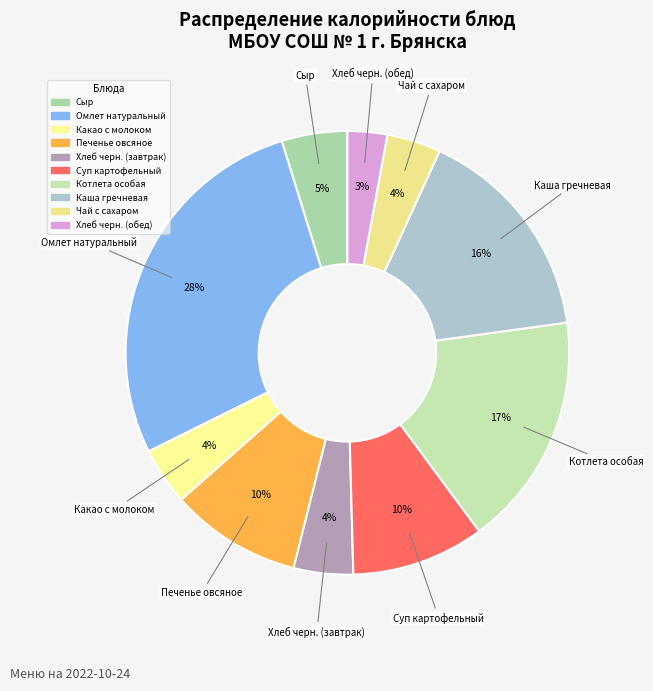

Between Суп картофельный and Котлета особая, which is larger?

Котлета особая